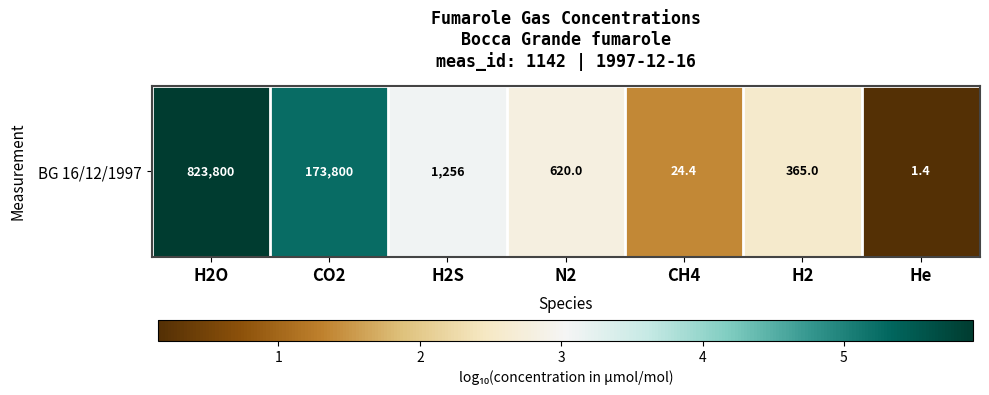

Rank the categories by value from highest to lowest.

H2O, CO2, H2S, N2, H2, CH4, He